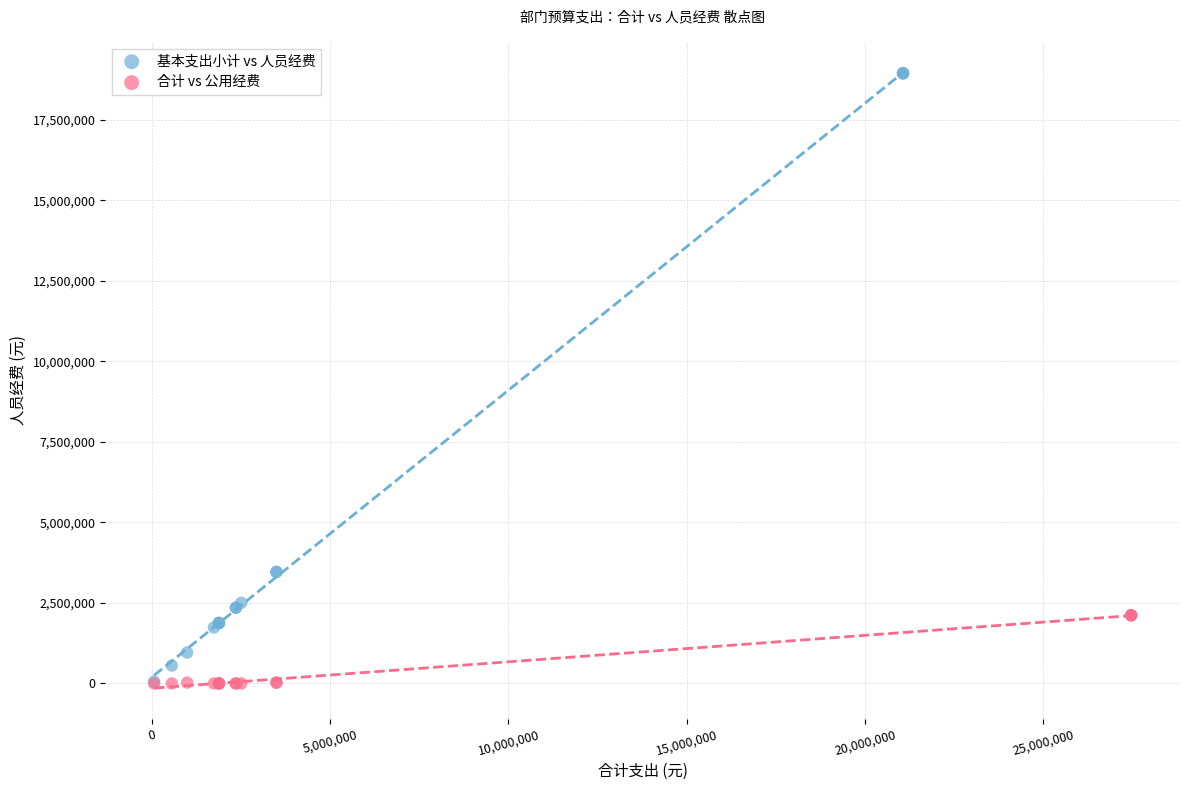

Which series has the largest Y range (max minus min)?

基本支出小计 vs 人员经费